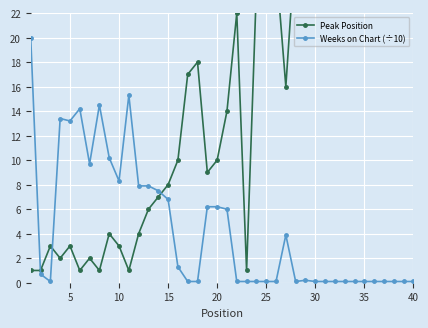

How many lines are shown in the chart?

2